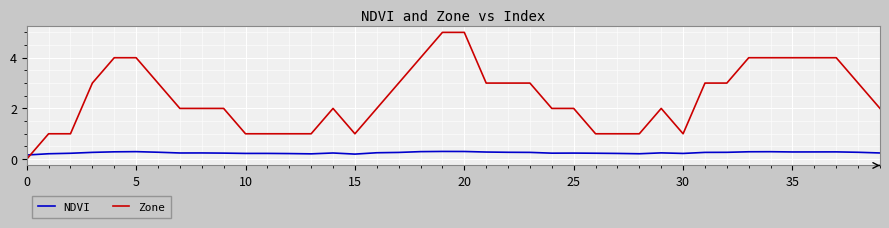

Which series has the largest total across all categories?

Zone